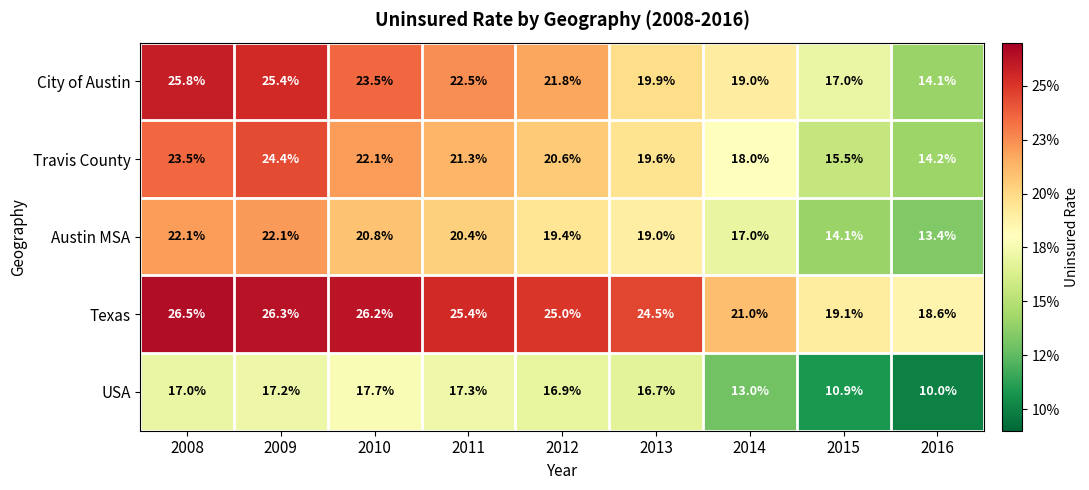

Between 2009 and 2010, which series saw the biggest shift?

Travis County